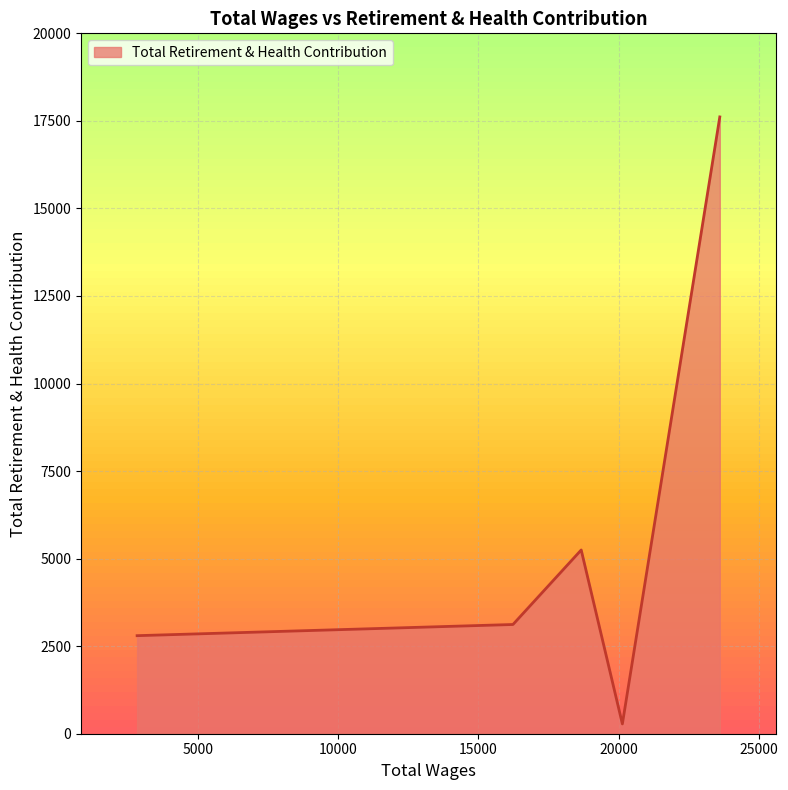

What is the difference between the second highest and minimum values?

4967